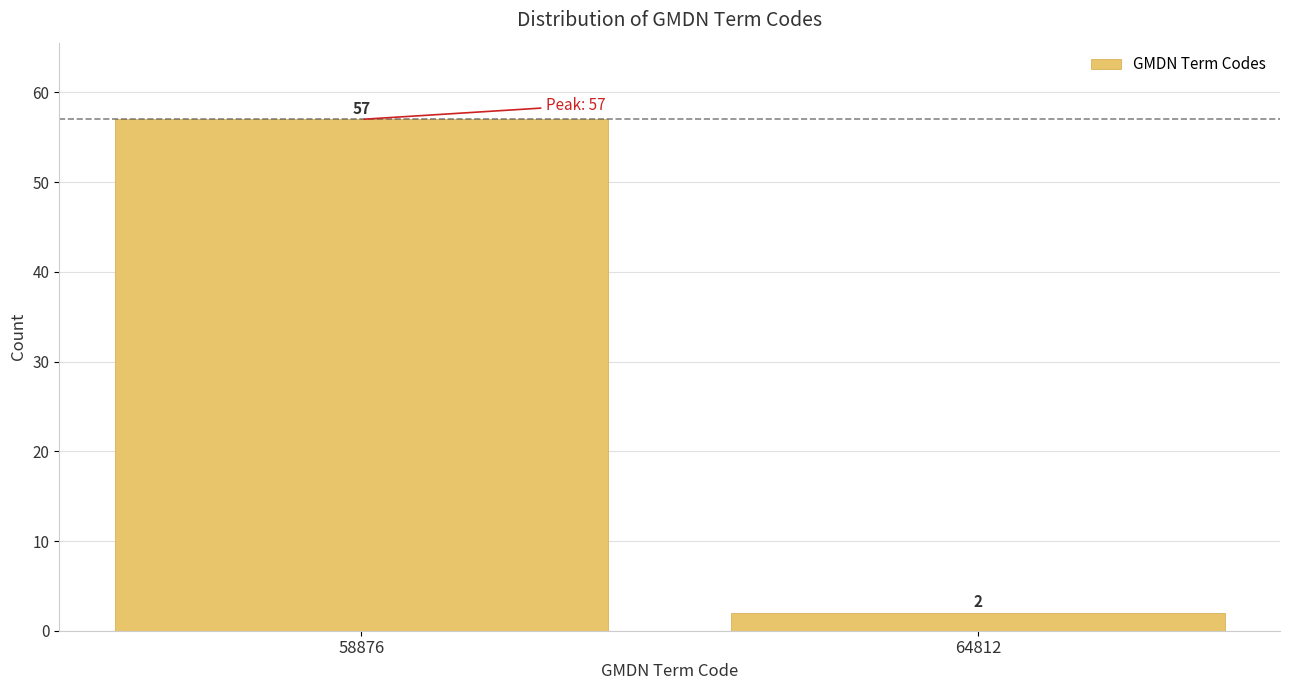

Reading left to right, transcribe all the data shown in this chart.

58876=57	64812=2